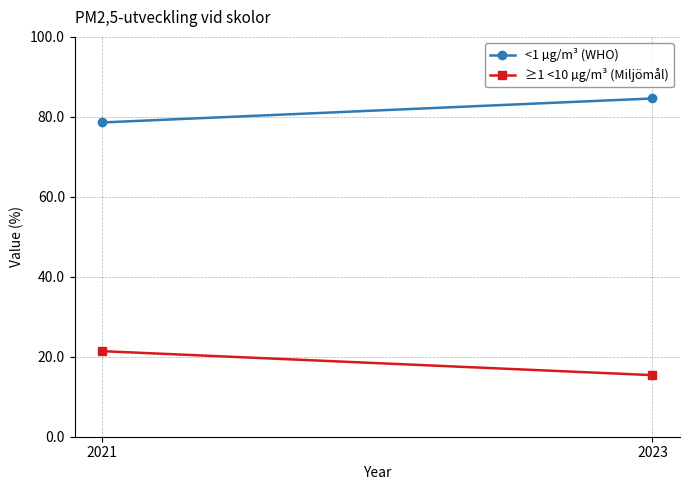

What is the value of the ≥1 <10 µg/m³ (Miljömål) point at the 1st from the left?

21.4